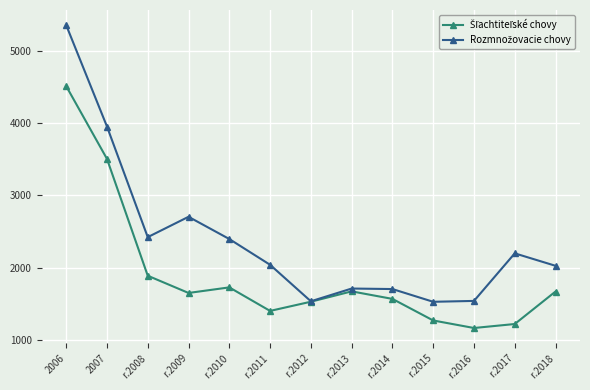

What is the label of the 13th point from the left?

r.2018